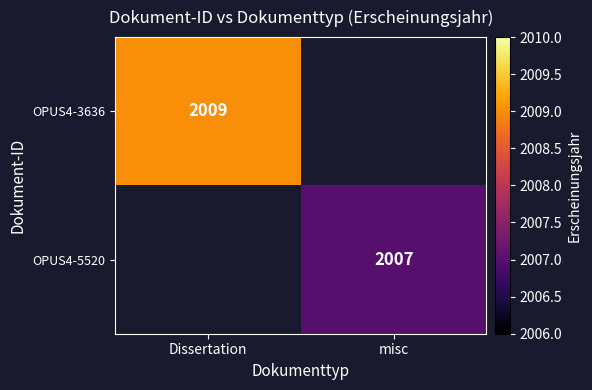

Is it true that OPUS4-3636 equals 3544 at Dissertation?

False